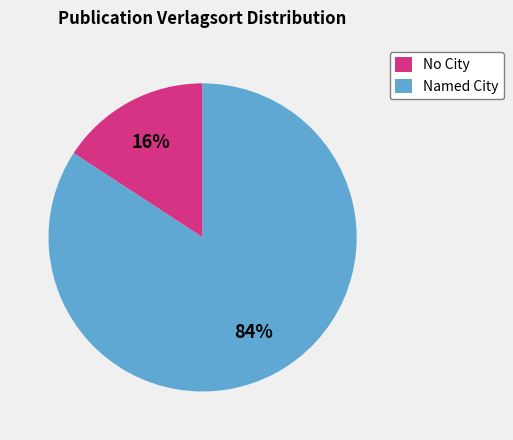

What percentage is the Named City slice, to the nearest percent?

84%